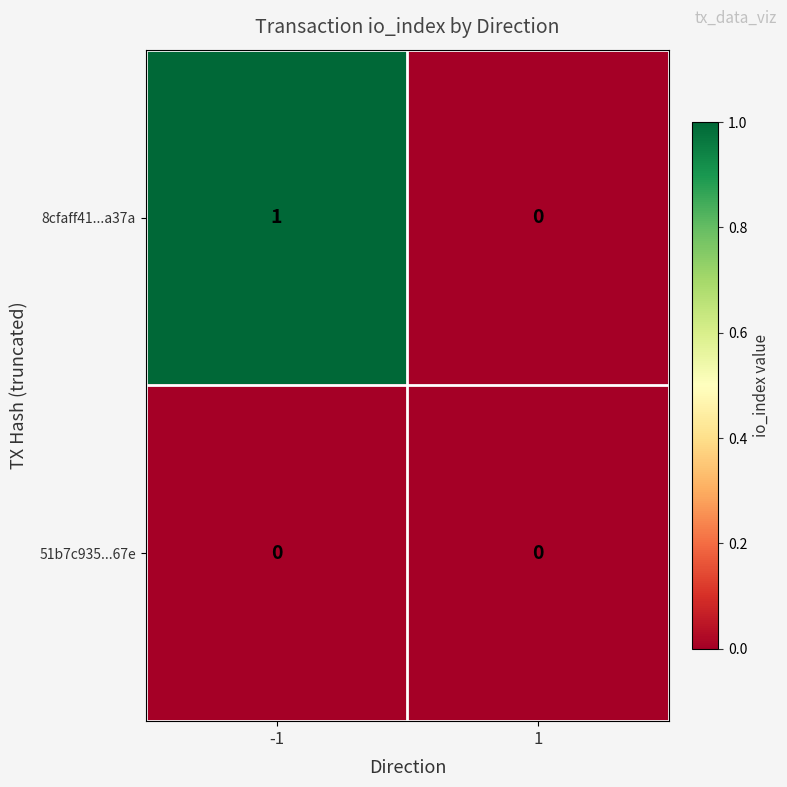

The value of 51b7c935...67e at 1 is 0. True or false?

True